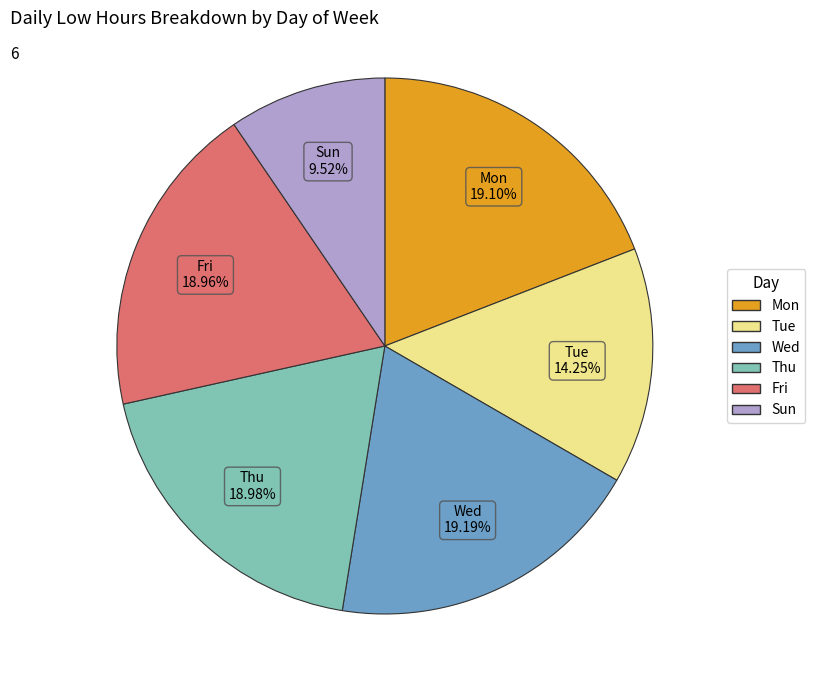

Is there any slice that represents more than half of the pie?

No